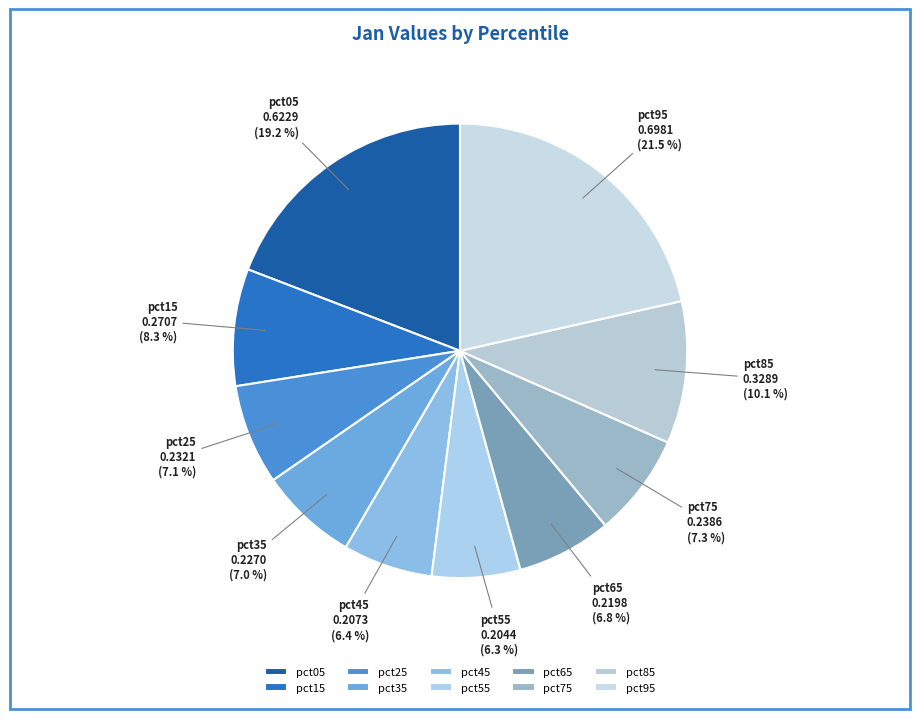

To the nearest percent, what is the difference between the largest and smallest slice percentages?

15%